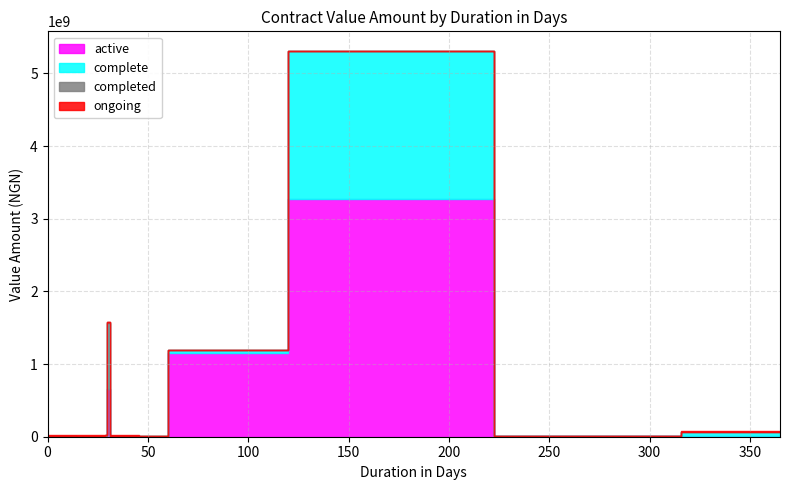

What is the sum of the active values at 28 and 30?

653753027.1